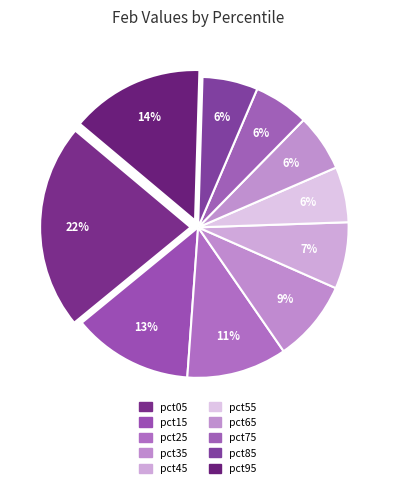

How many slices are in this pie chart?

10